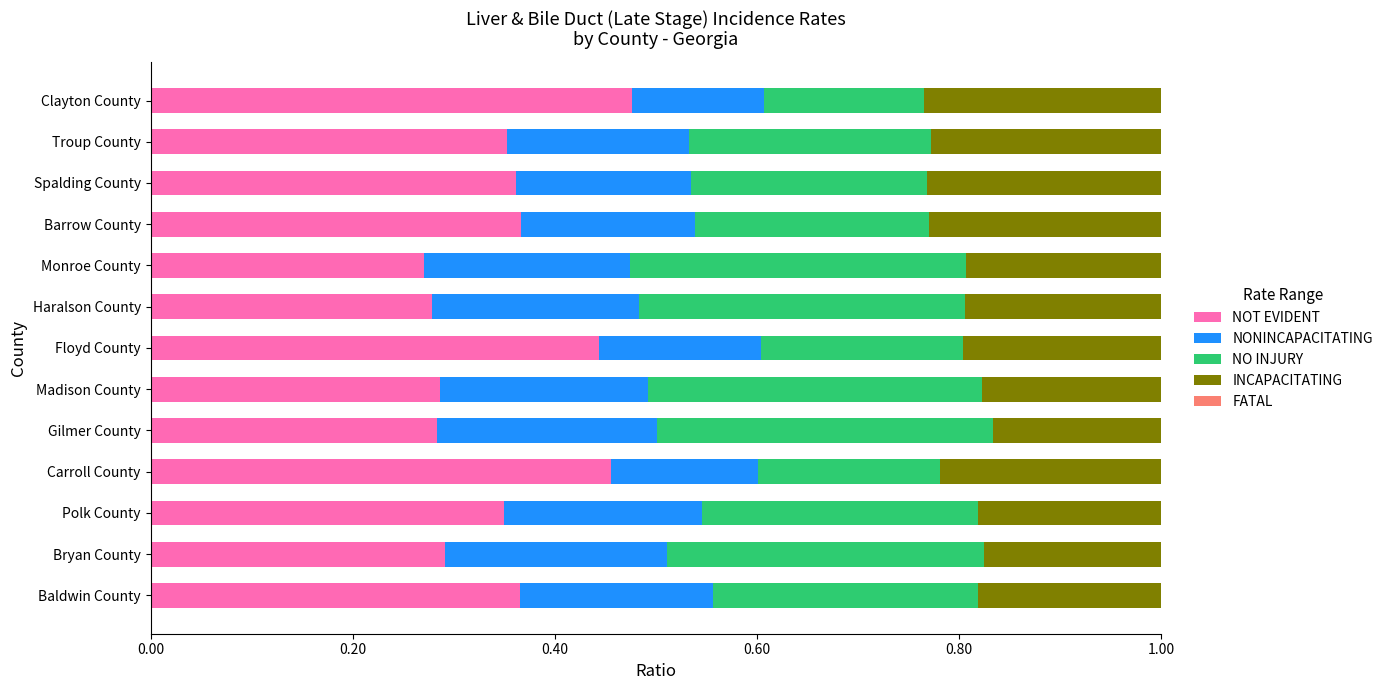

The NOT EVIDENT series shows 0.7 at Carroll County. True or false?

False